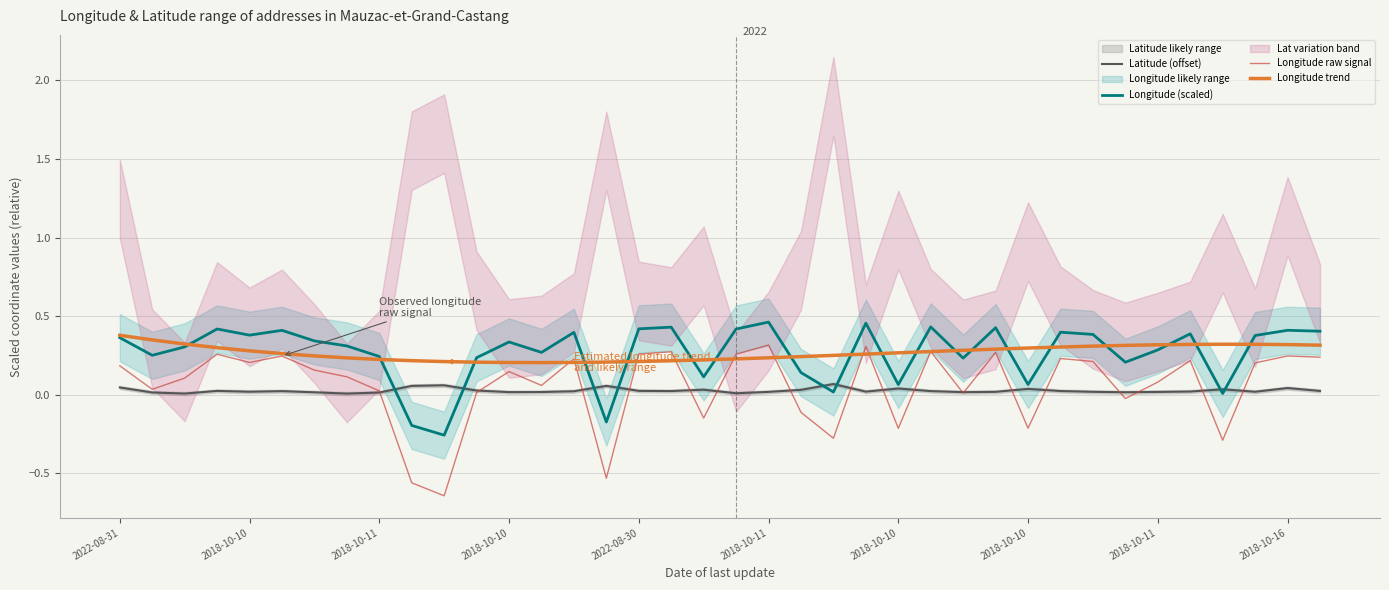

The value of Longitude trend at 2018-10-11 is 0.1. True or false?

False